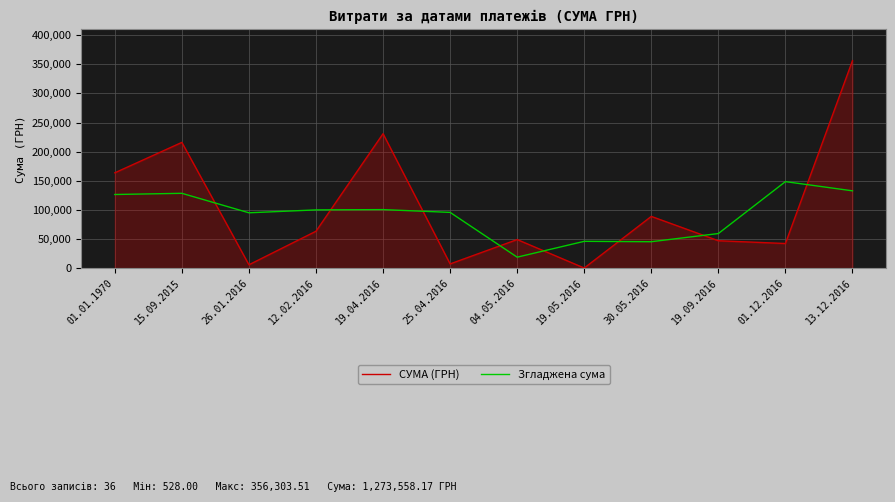

List the series in order of their peak value, lowest first.

Згладжена сума, СУМА (ГРН)